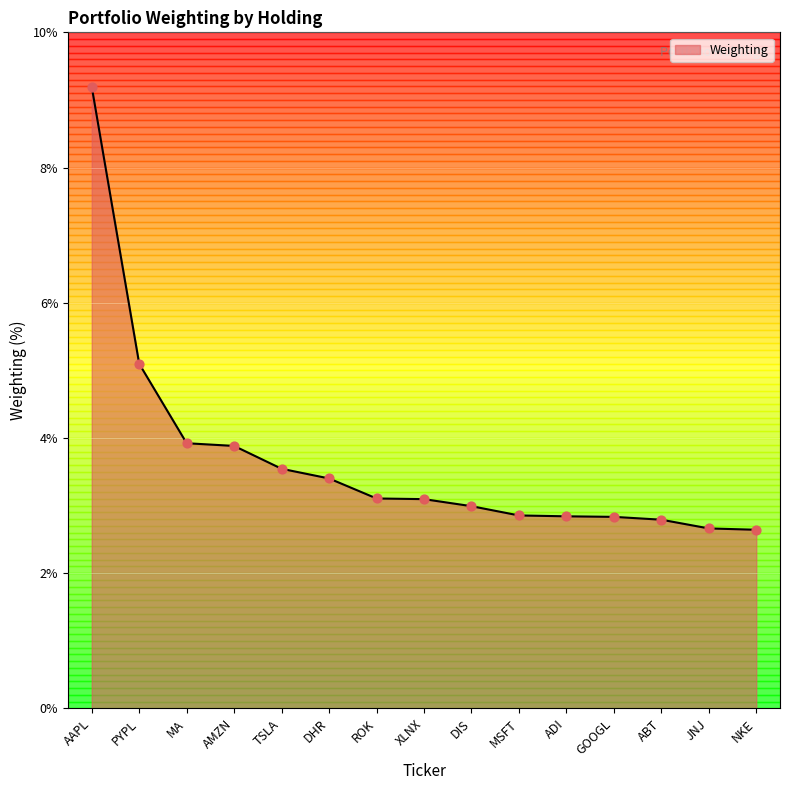

Which has a higher value, DIS or DHR?

DHR